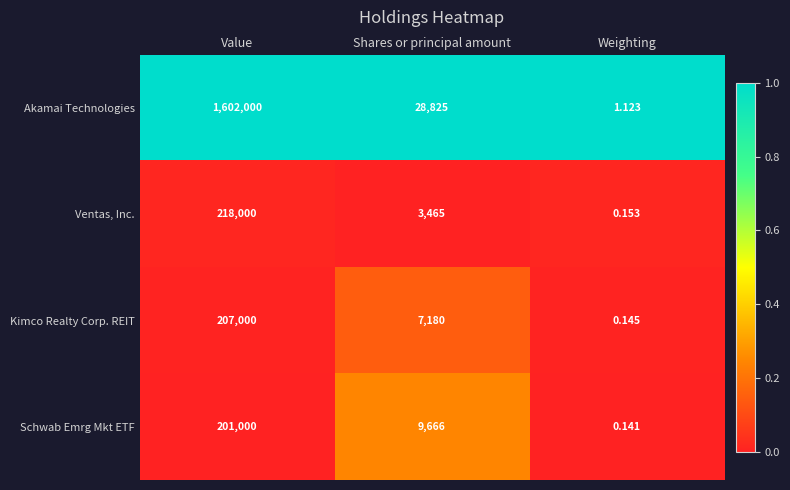

How many categories are shown in the chart?

3